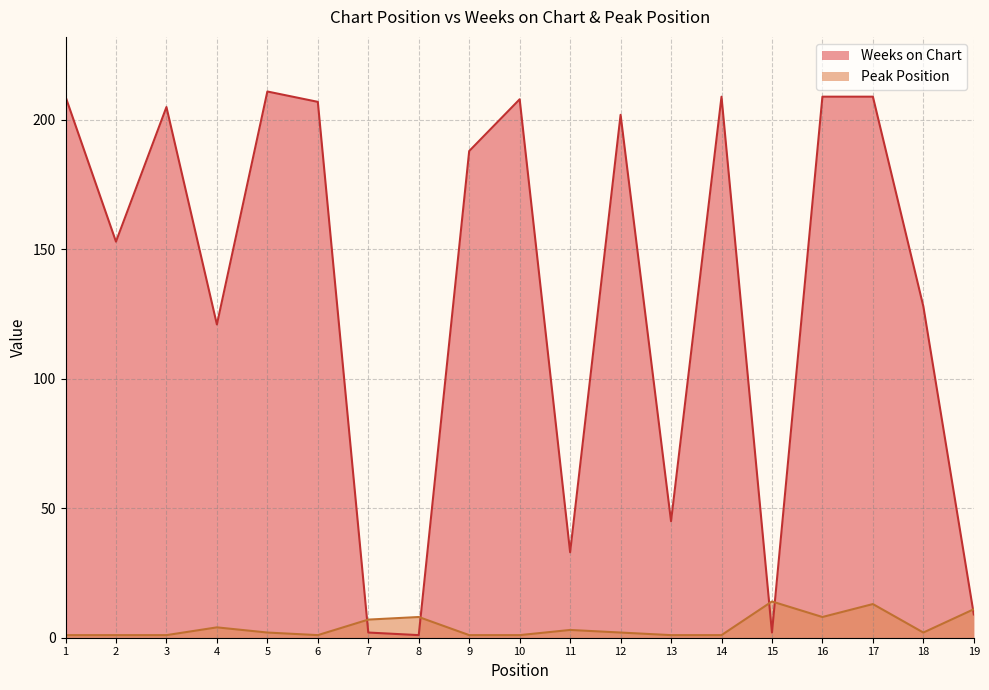

What is the difference between the second highest and minimum values in the Peak Position series?

12